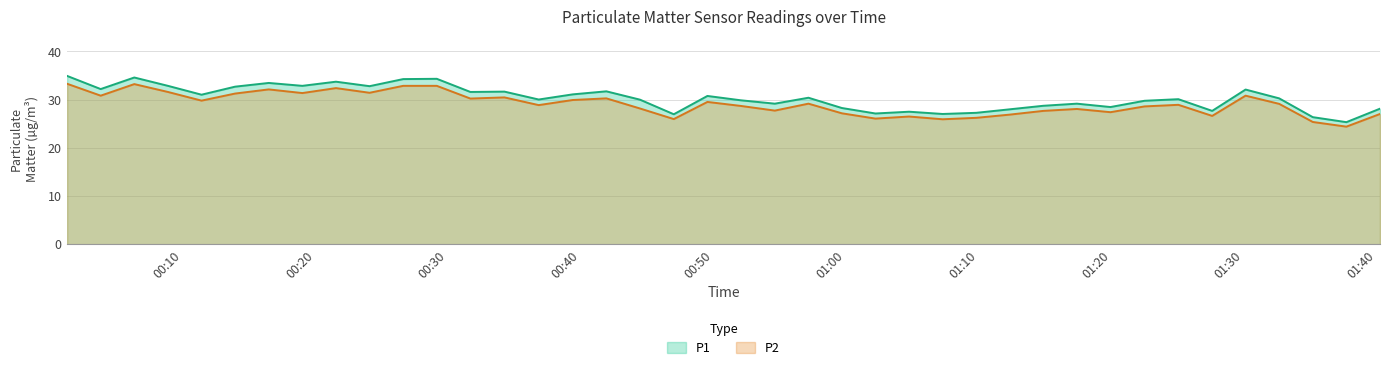

What is the spread (max minus min) of values at 2023-11-22T00:52:04?

1.2